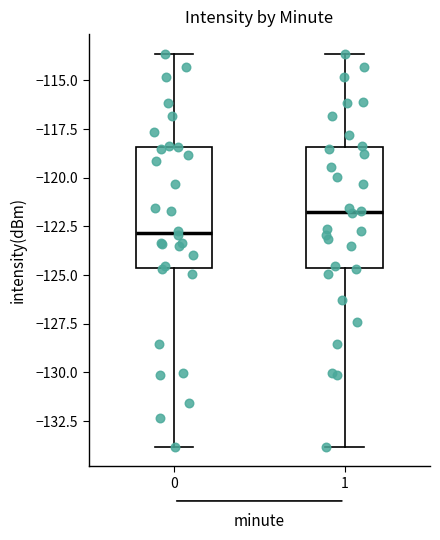

Reading left to right, transcribe this box plot: for each box, give where its median line is, the range the box spans, and where its two whiskers end, as read against the y-axis. The values are not printed on the chart, so give them approximately, as read against the axis.

0: median -123.0, box -124.5 to -118.5, whiskers -134.0 to -113.5
1: median -121.5, box -124.5 to -118.5, whiskers -134.0 to -113.5